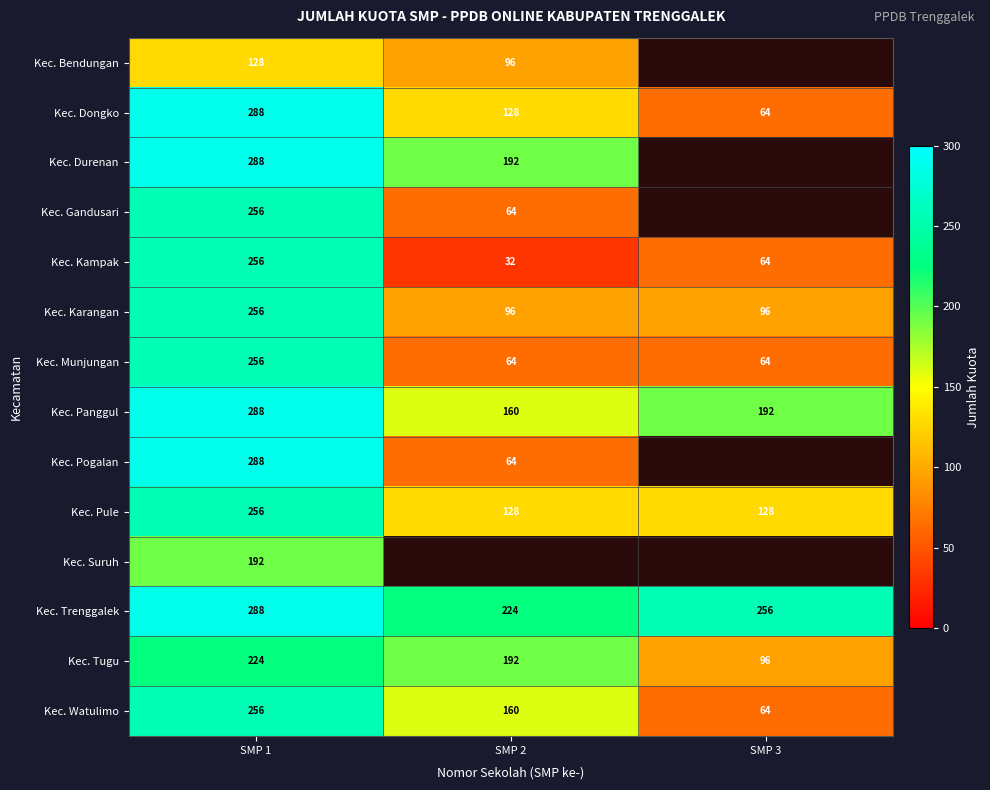

Count the Kec. Pule values in the range 128 to 256.

3